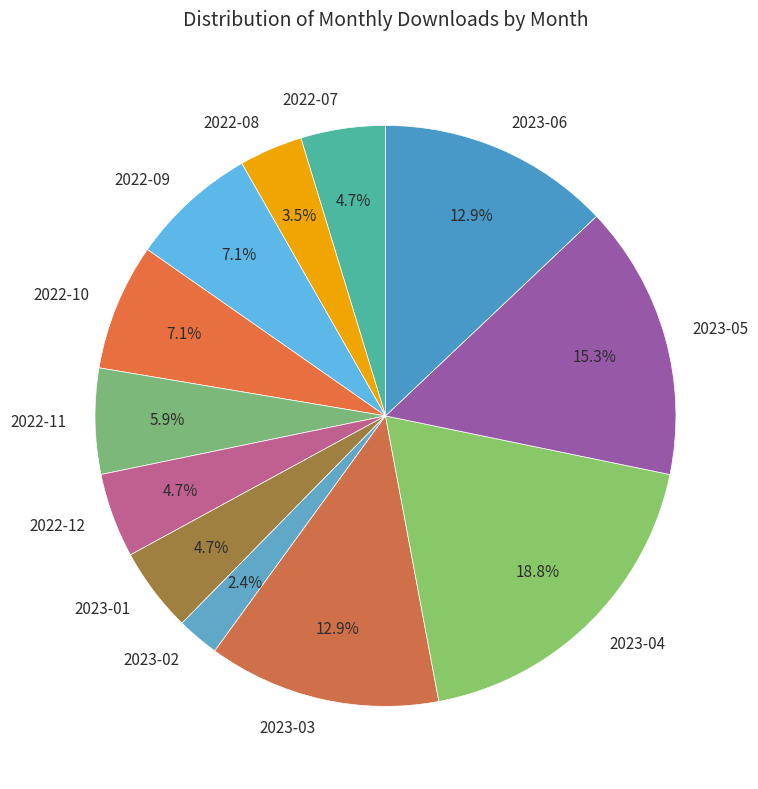

Which category has the smallest portion of the pie?

2023-02